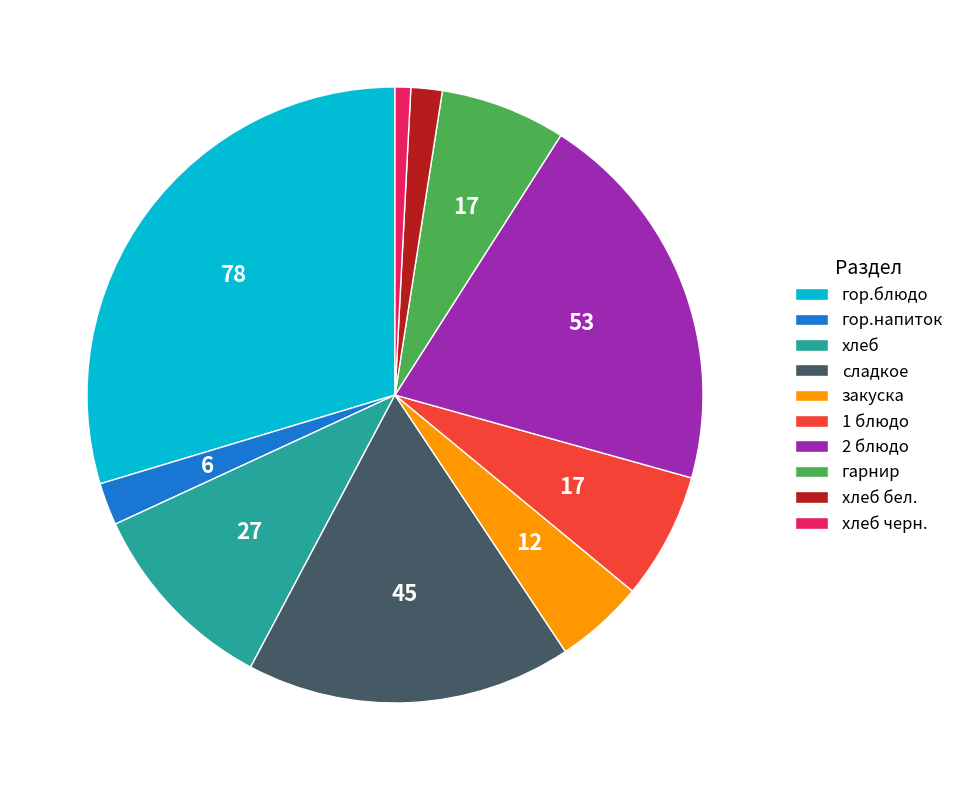

What is the ratio of the value at 2 блюдо to the value at гарнир?

3.1